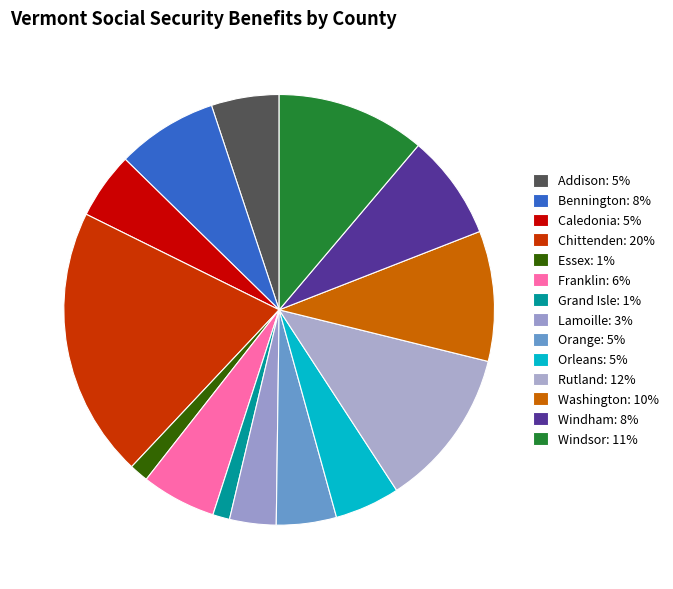

Count the number of slices in the pie.

14